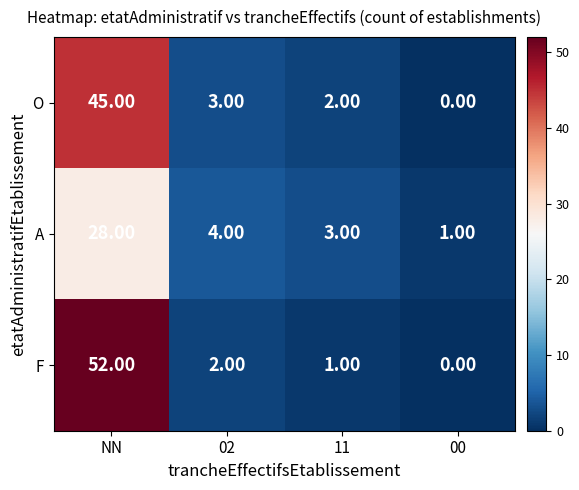

What is the difference between the maximum and minimum values in the A series?

27